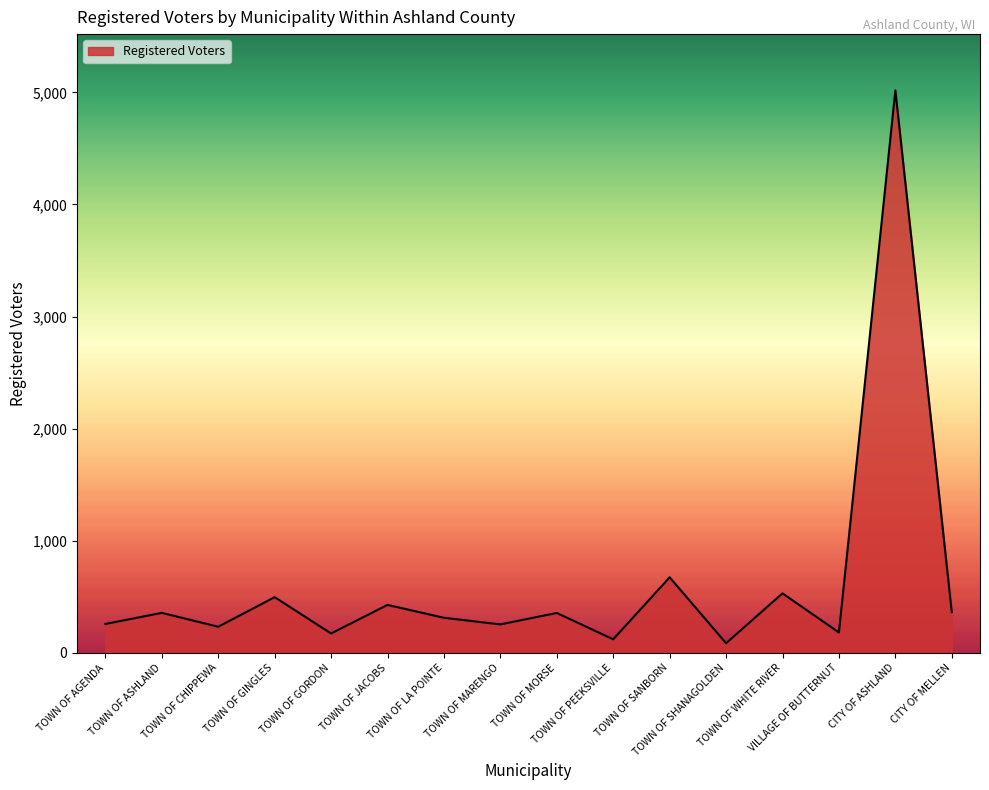

Count the number of categories in the chart.

16